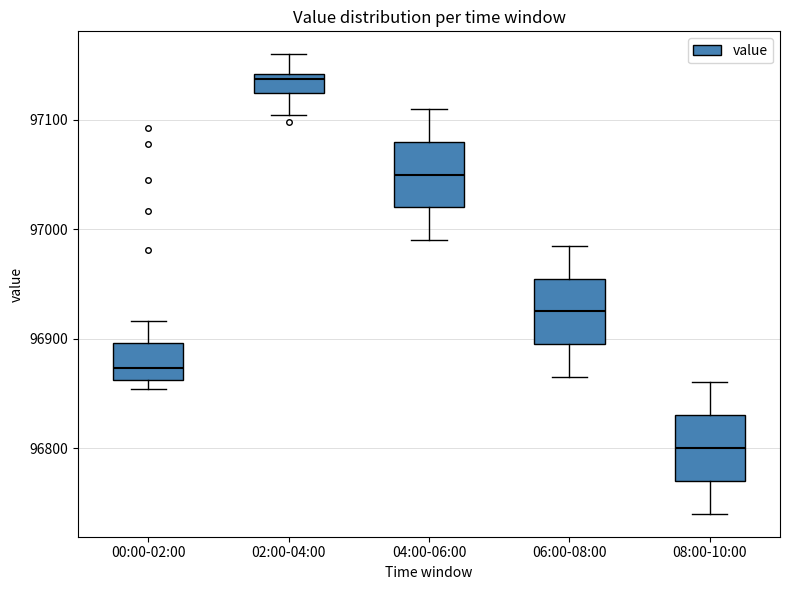

Where is the upper edge of the box for 04:00-06:00 on the y-axis? The values are not printed on the chart, so give them approximately, as read against the axis.

97080